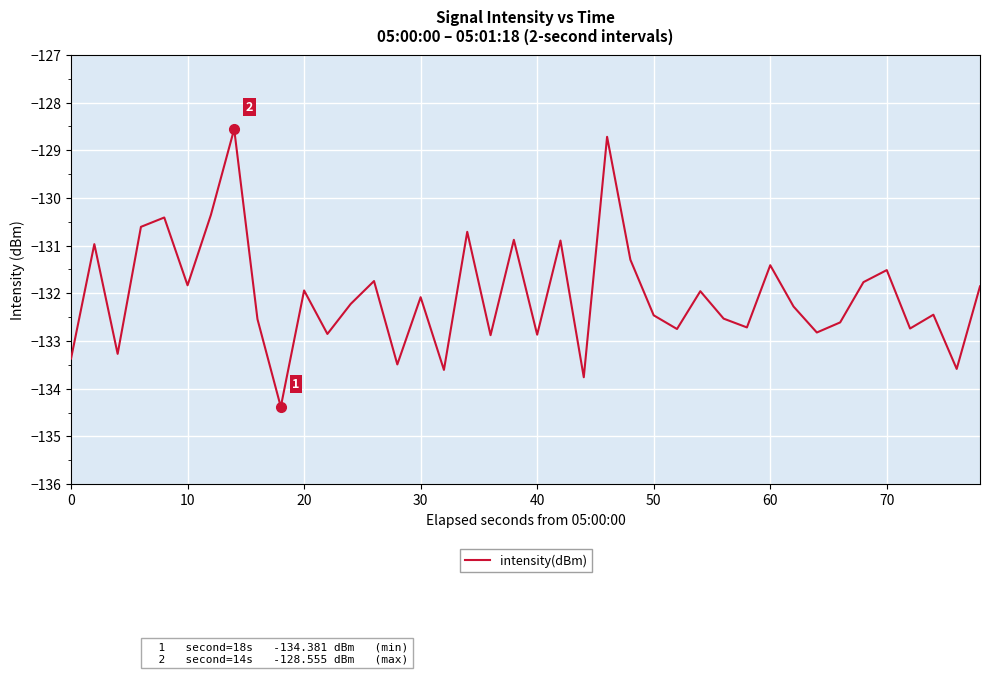

What is the sum of all values?

-5281.7